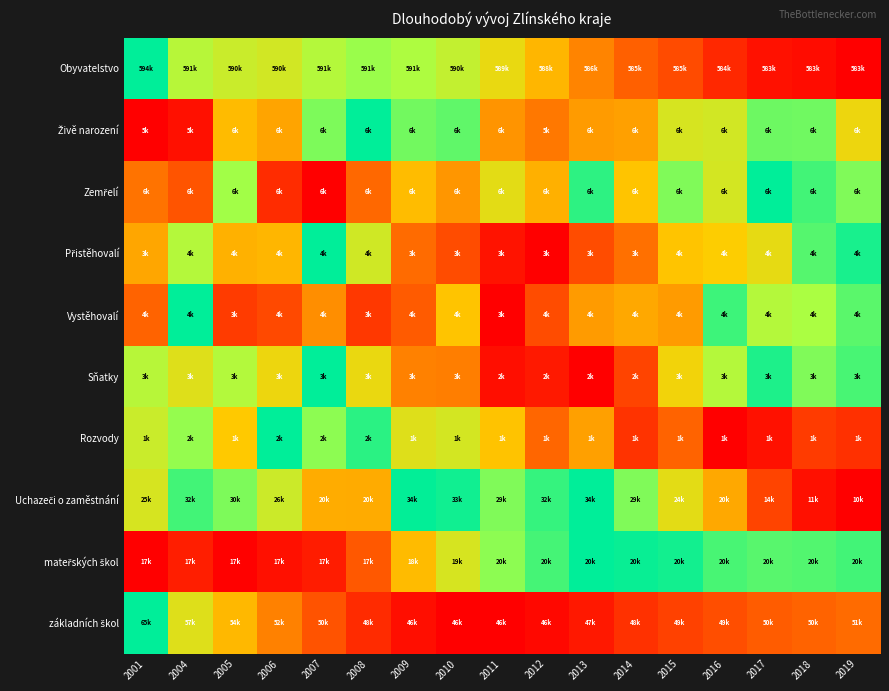

What is the difference between the highest and lowest values at 2008?

0.9